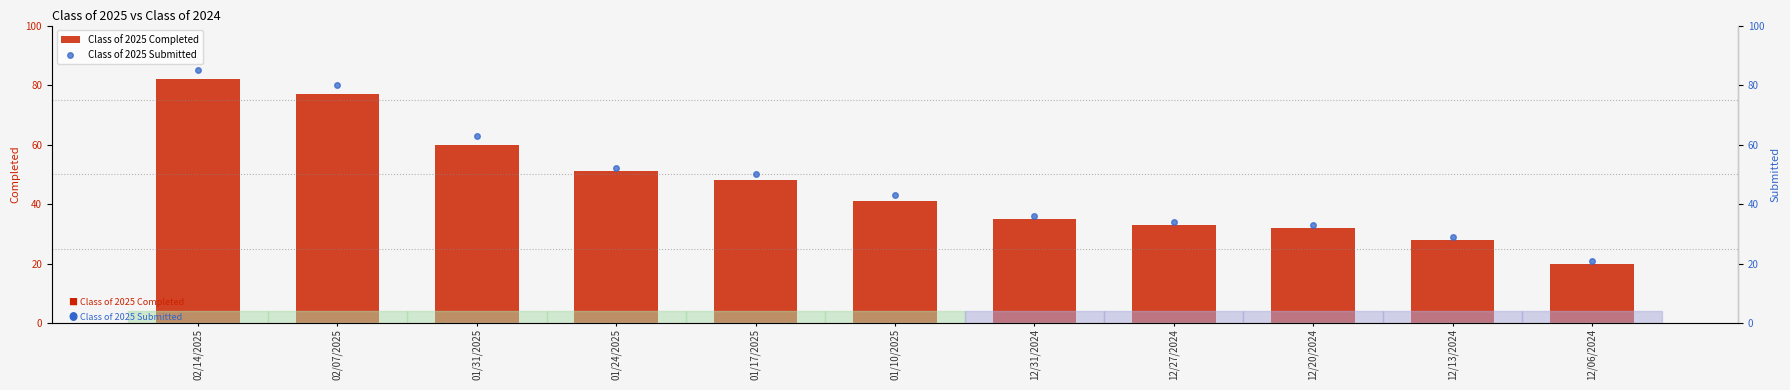

Which series has the widest spread of values?

Class of 2025 Submitted